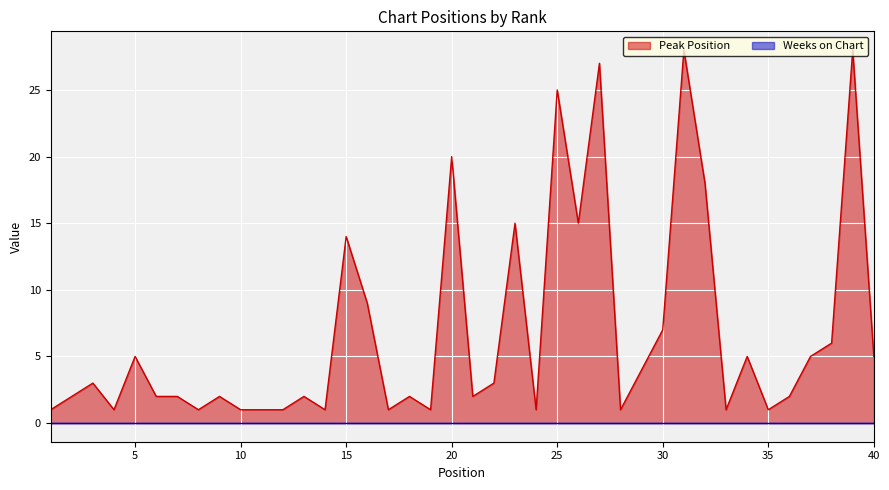

The chart shows a value of 1 at 12. True or false?

True